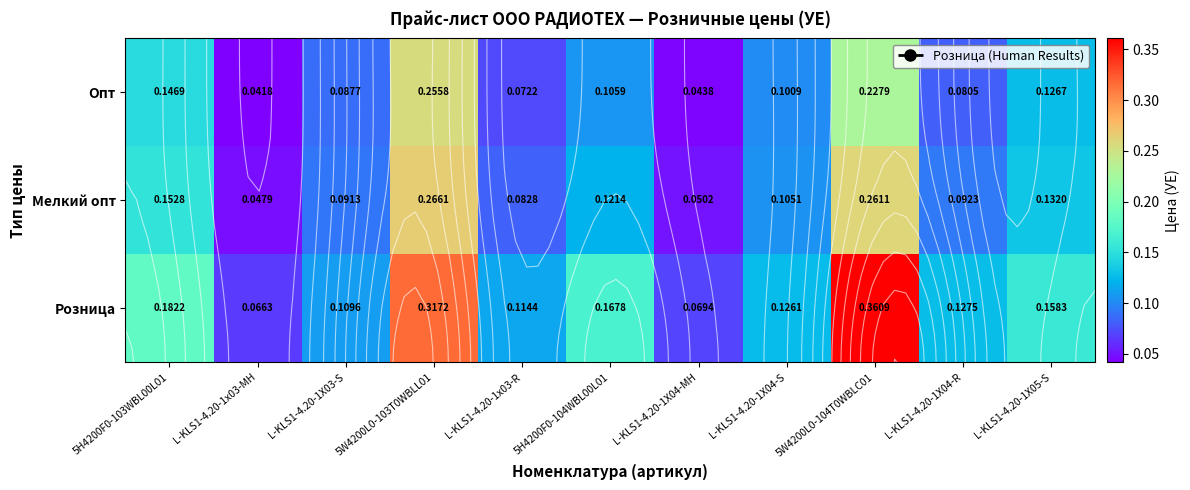

At which label is Опт closest to 0?

L-KLS1-4.20-1x03-MH